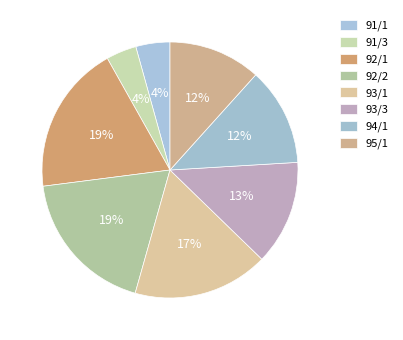

The 93/3 slice represents 1% of the pie. True or false?

False